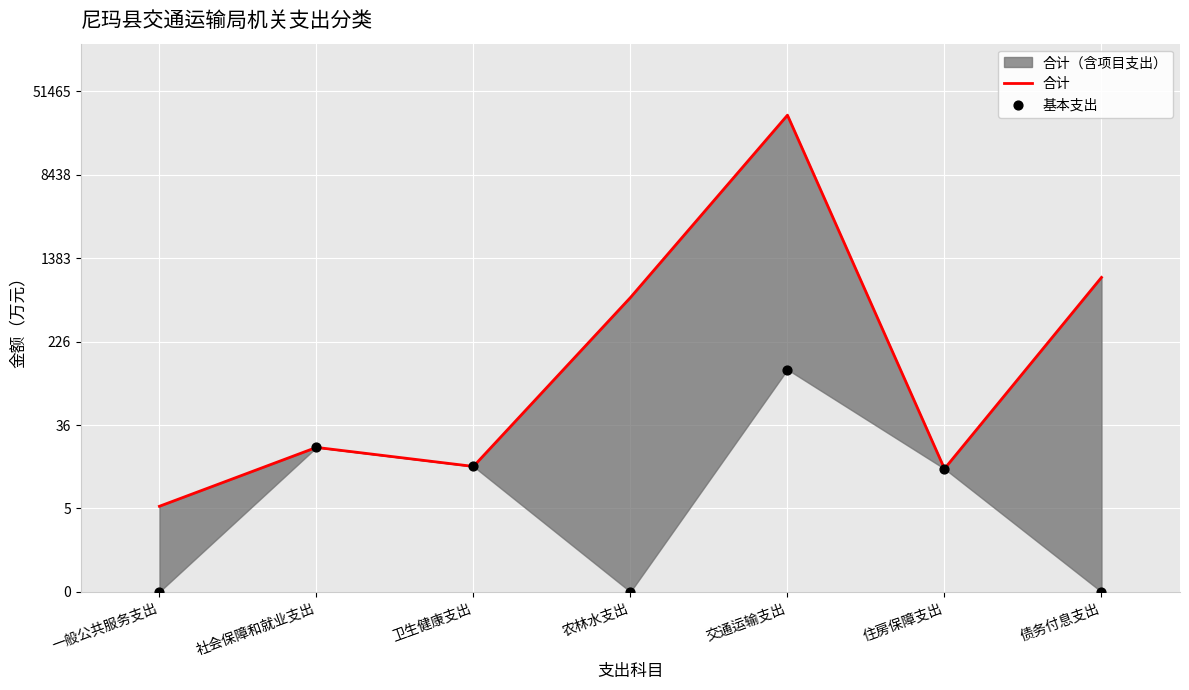

Which series reaches the minimum Y coordinate?

基本支出